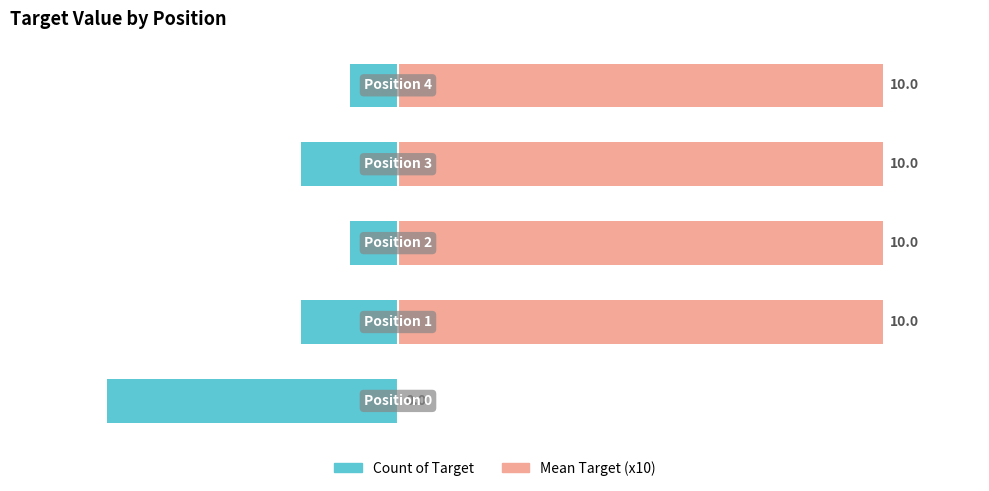

Reading left to right, list all the values displayed in this chart.

Count of Target: 0=-6	1=-2	2=-1	3=-2	4=-1
Mean Target (x10): 0=0	1=10	2=10	3=10	4=10